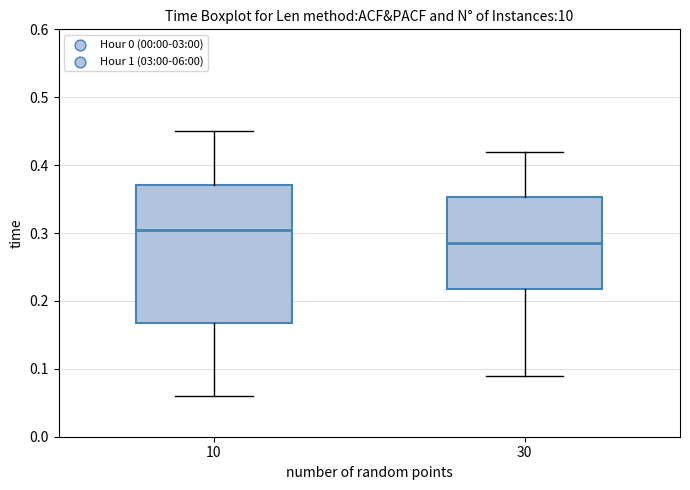

Reading left to right, read every box against the y-axis: the position of its median line, the range the box covers, and the ends of its whiskers. The values are not printed on the chart, so give them approximately, as read against the axis.

10: median 0.31, box 0.17 to 0.37, whiskers 0.06 to 0.45
30: median 0.29, box 0.22 to 0.35, whiskers 0.09 to 0.42